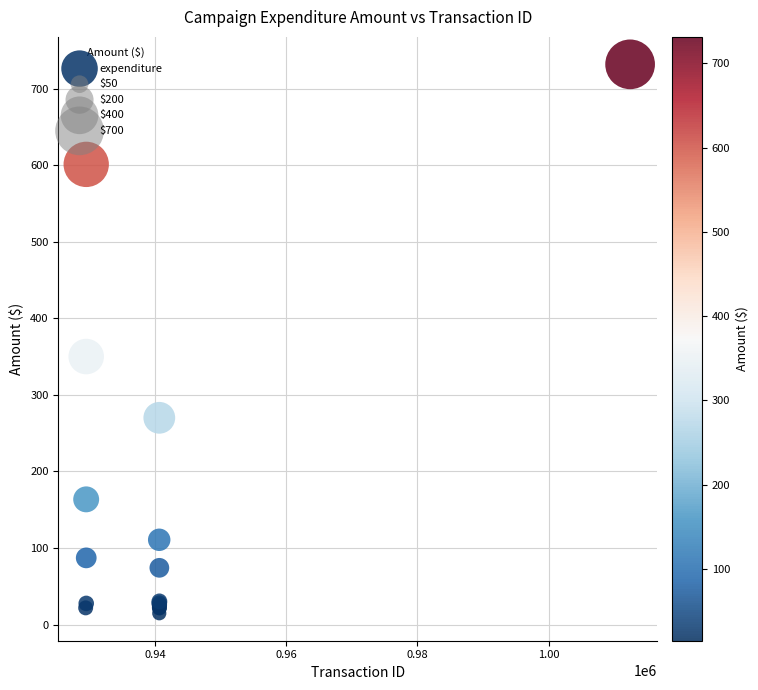

What Y value in the scatter plot is closest to 373?

350.0